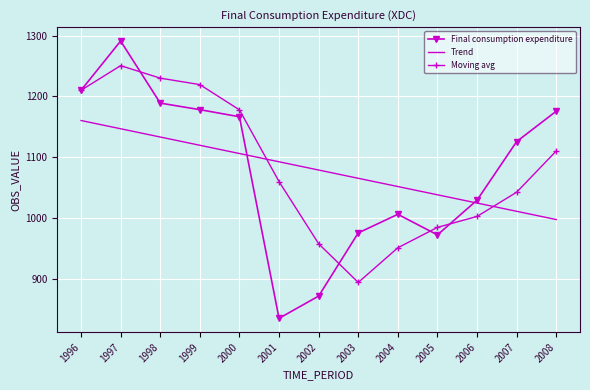

Reading left to right, list all the values displayed in this chart.

Final consumption expenditure: 1210.2	1291.2	1189.1	1178.4	1166.7	835.4	871.9	975.7	1006.3	972.5	1029.6	1125.9	1175.8
Trend: 1160.5	1147.0	1133.4	1119.8	1106.3	1092.7	1079.1	1065.6	1052.0	1038.4	1024.9	1011.3	997.7
Moving avg: 1210.2	1250.7	1230.2	1219.6	1178.1	1060.1	958.0	894.3	951.3	984.9	1002.8	1042.7	1110.4